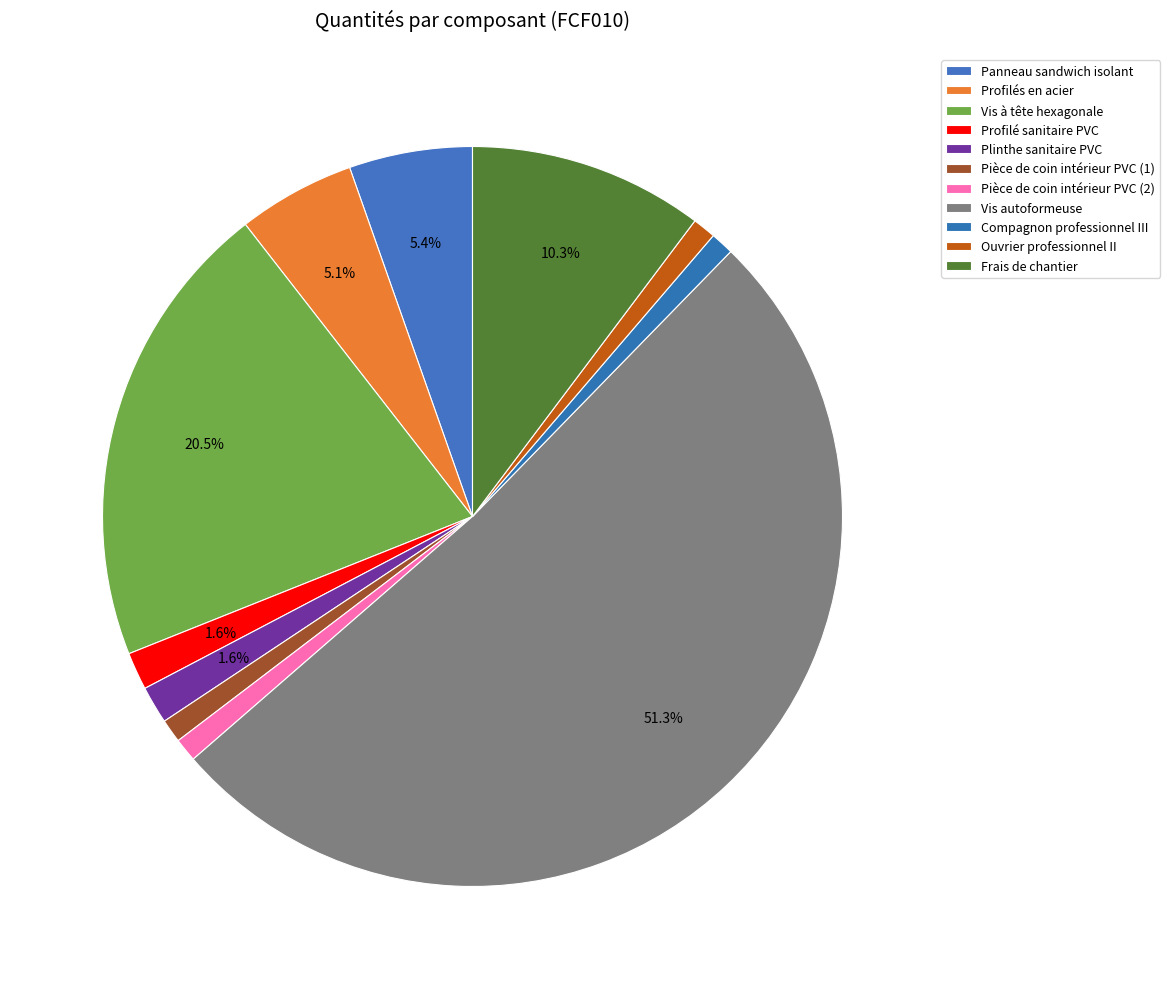

How many slices are in this pie chart?

11